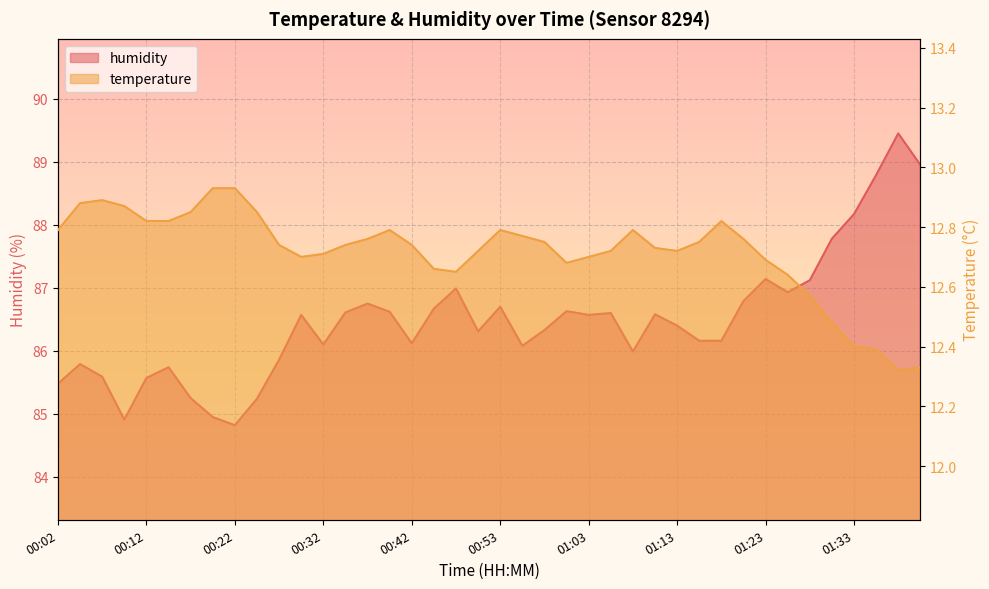

What position from the right is 01:41?

1